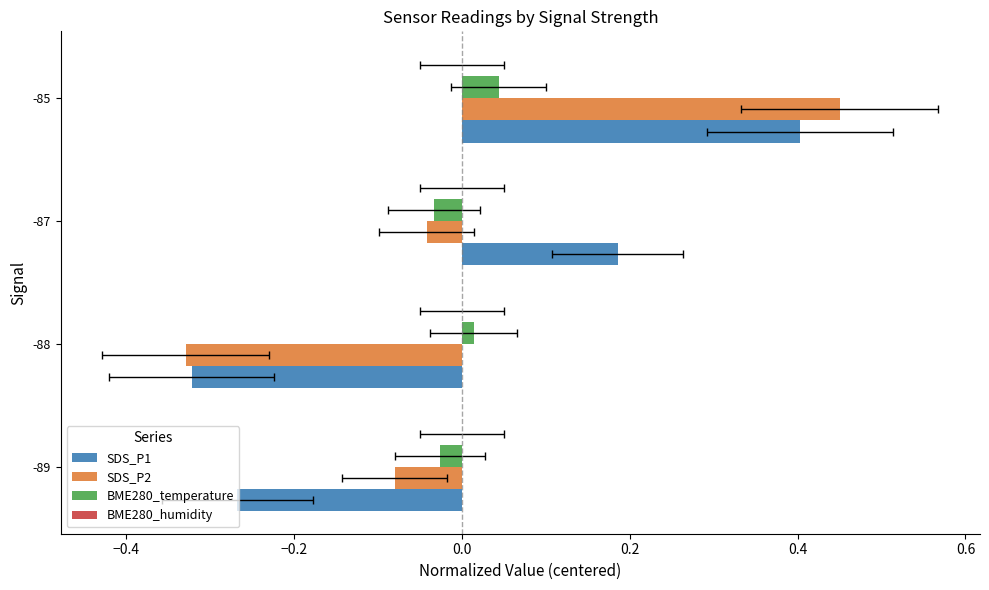

How many SDS_P1 values are between 0 and 1?

2